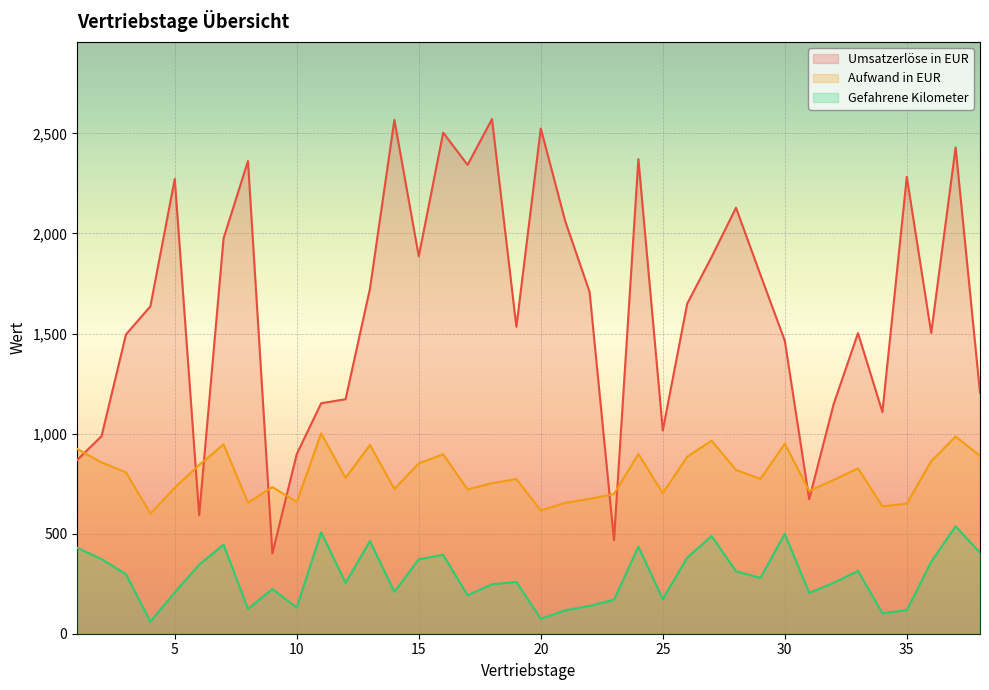

Where is the first local maximum for Gefahrene Kilometer?

7